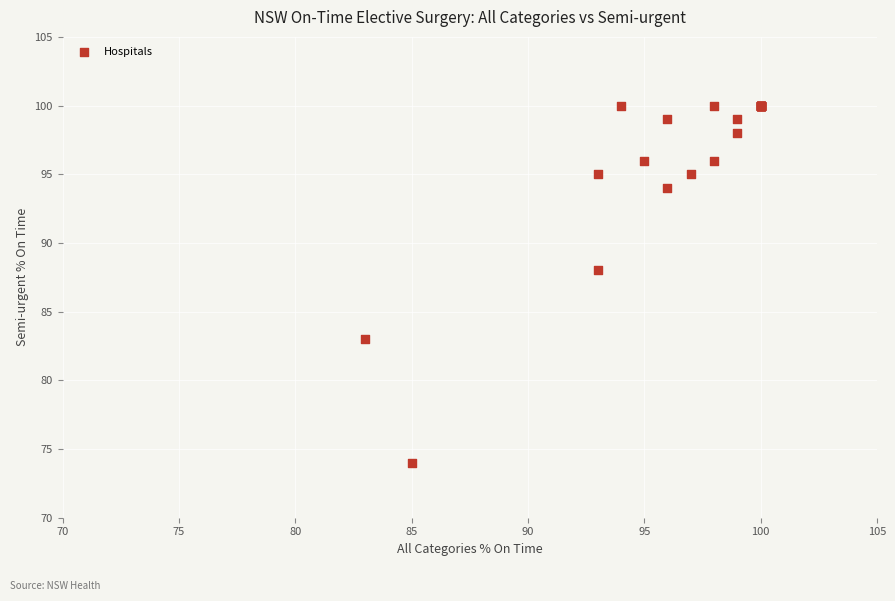

What Y value in the scatter plot is closest to 87?

88